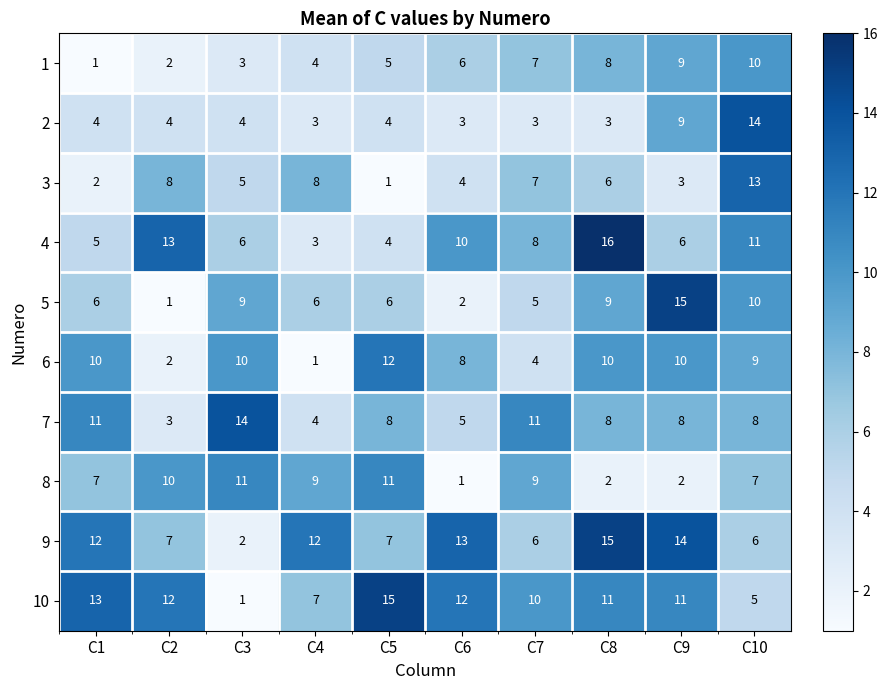

What value does the 3 series have at C8?

6